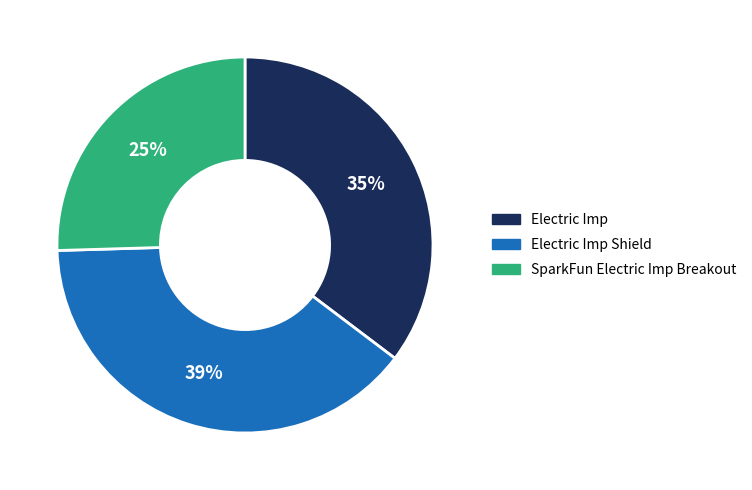

What is the largest slice in the pie chart?

Electric Imp Shield